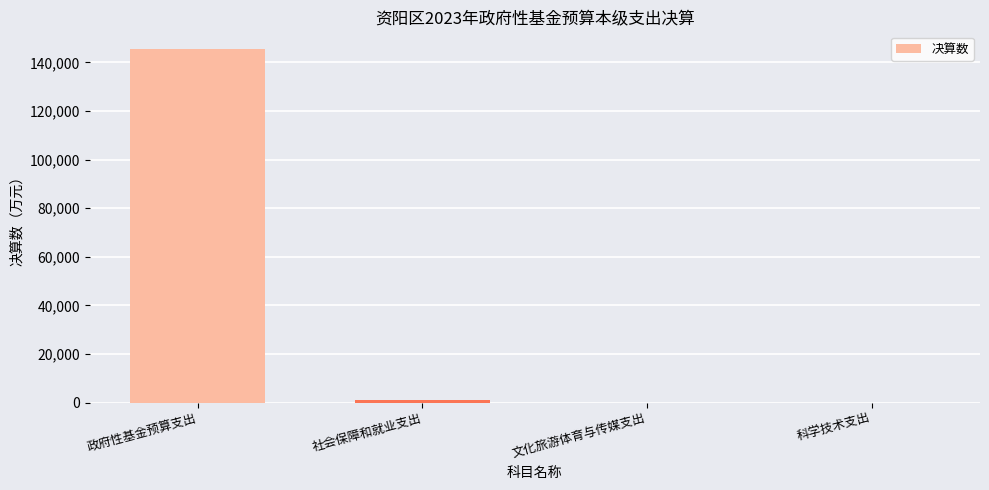

What is the sum of all values?

146413